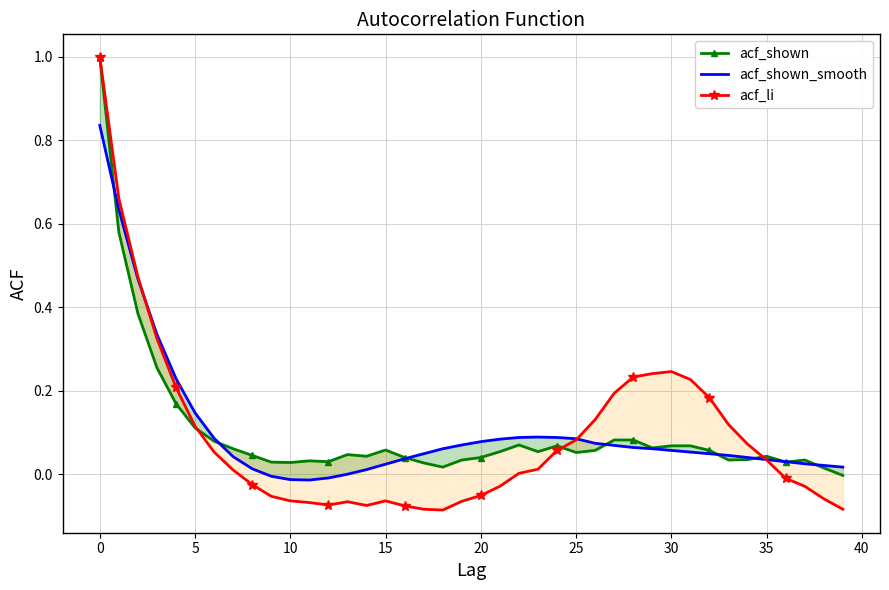

The value of acf_li at 39 is -0.1. True or false?

True